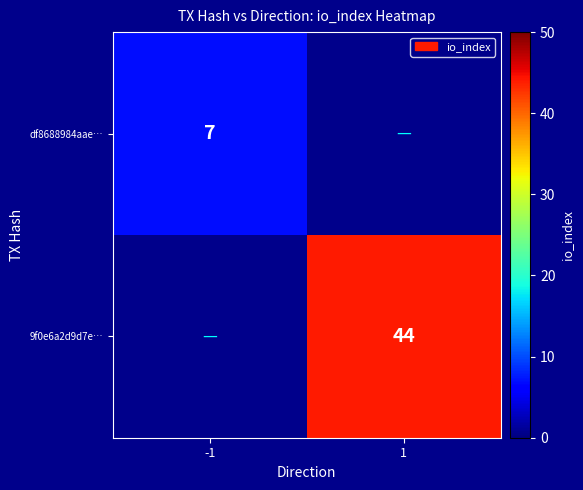

Is it true that df8688984aae… equals 7 at -1?

True